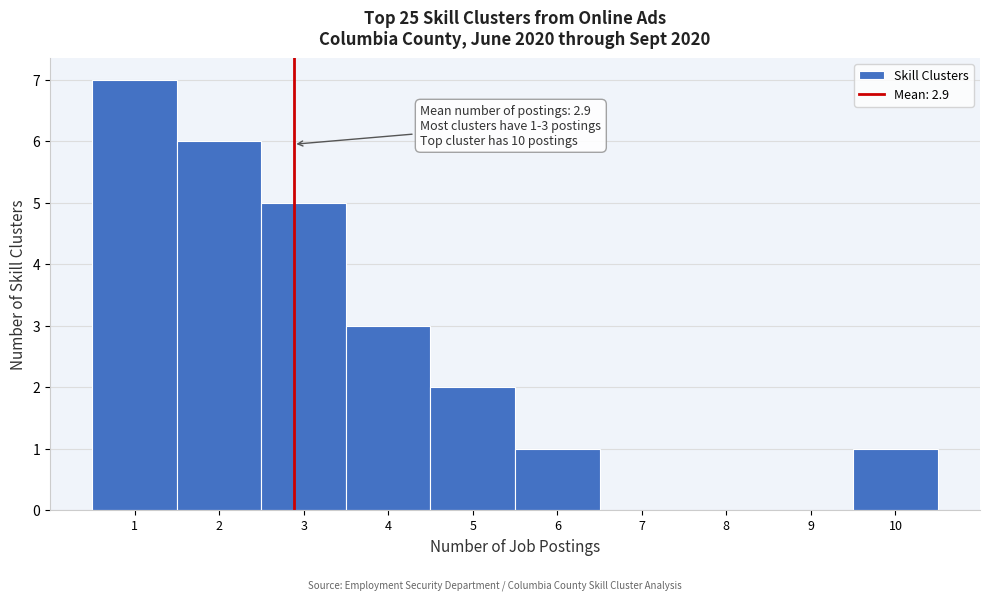

Which range on the x-axis has the tallest bar?

0.5 to 1.5